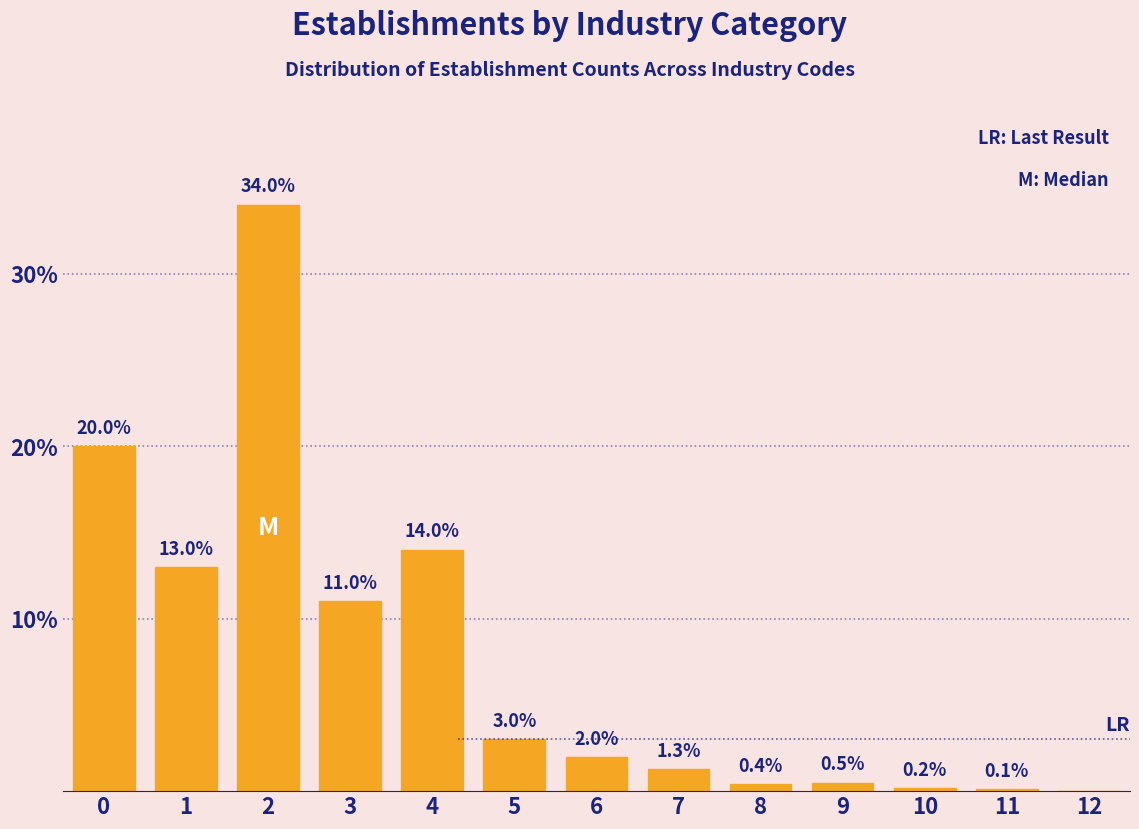

Reading left to right, what are all the values shown in this chart?

0=20.0	1=13.0	2=34.0	3=11.0	4=14.0	5=3.0	6=2.0	7=1.3	8=0.4	9=0.5	10=0.2	11=0.1	12=0.0